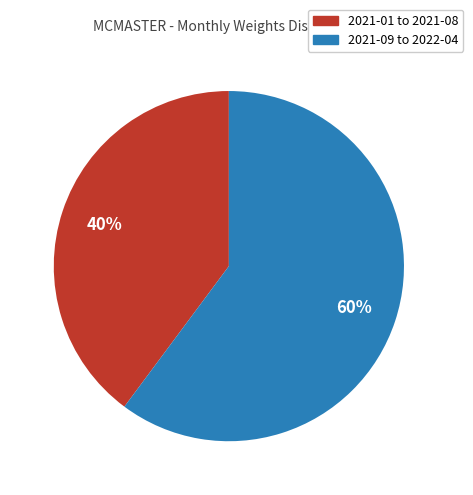

Does any single category account for the majority?

Yes